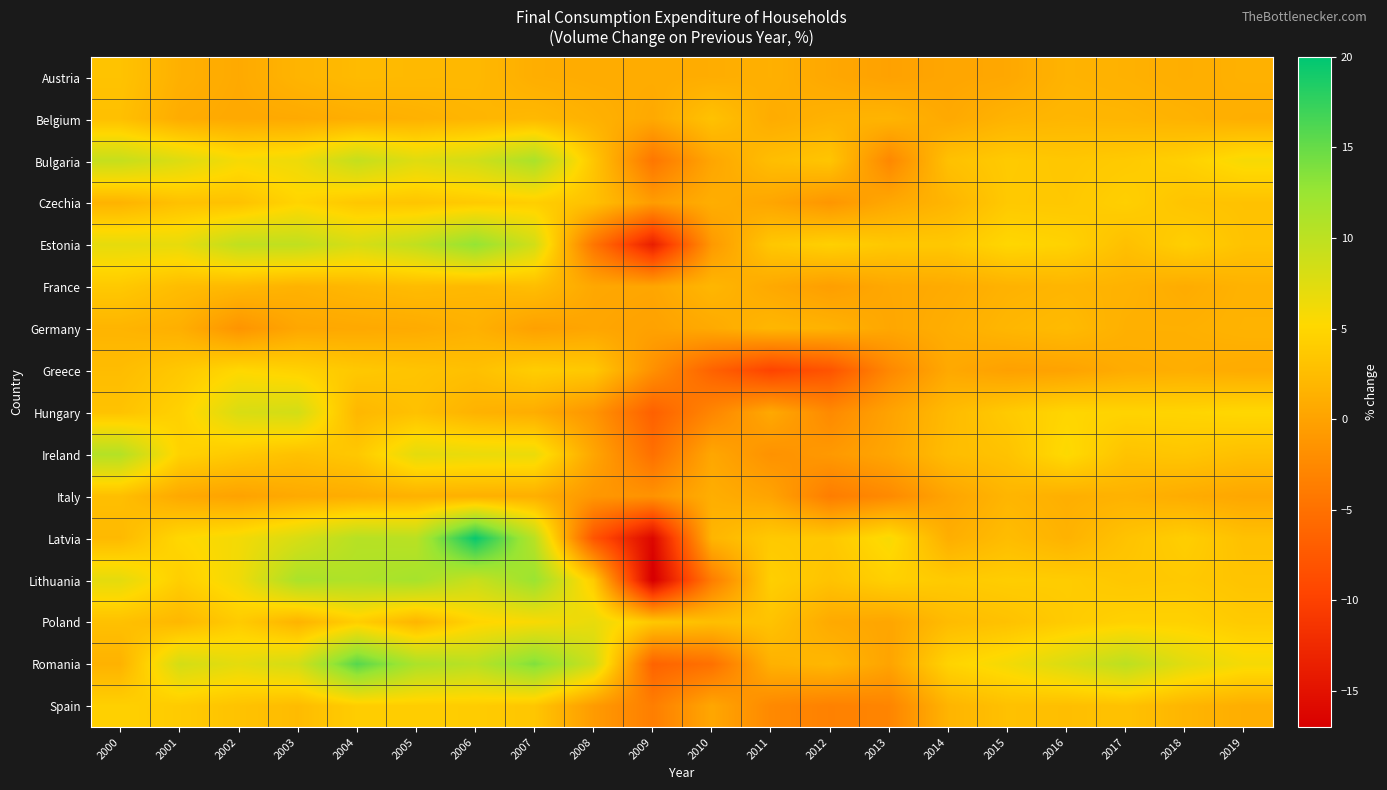

List the series in order of their peak value, highest first.

Latvia, Romania, Estonia, Lithuania, Bulgaria, Ireland, Hungary, Poland, Greece, Czechia, Spain, France, Austria, Belgium, Italy, Germany